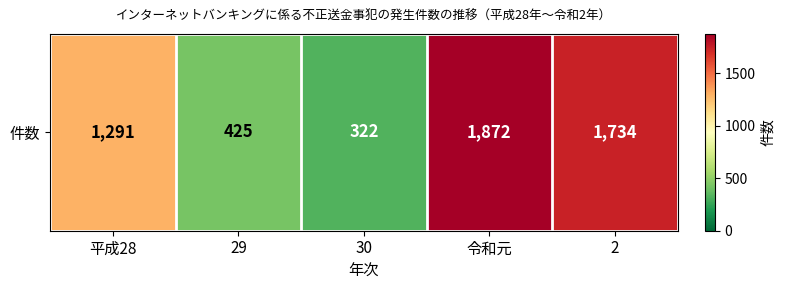

Reading left to right, extract all data points from this chart.

1291	425	322	1872	1734